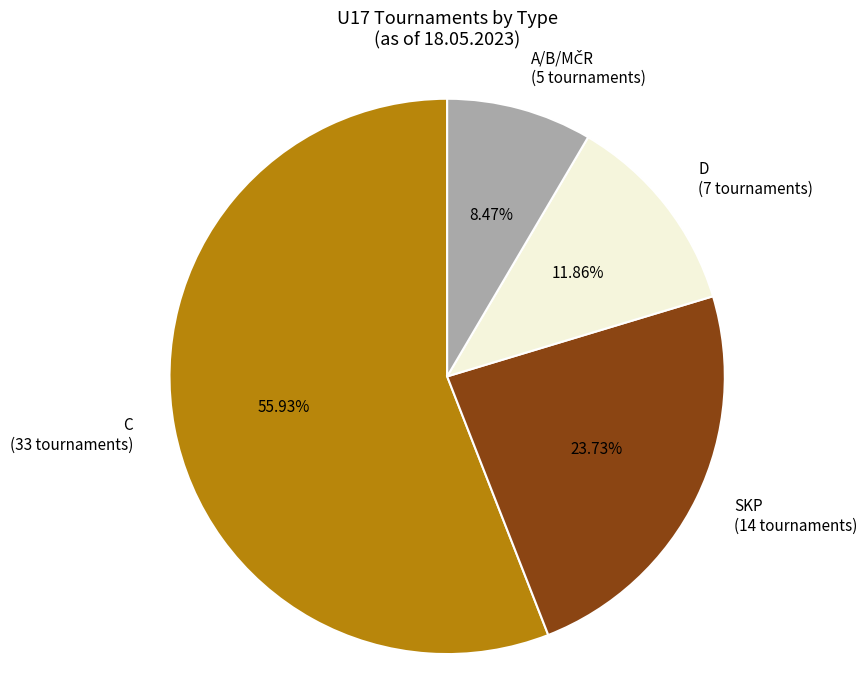

Is there a majority slice in this chart?

Yes